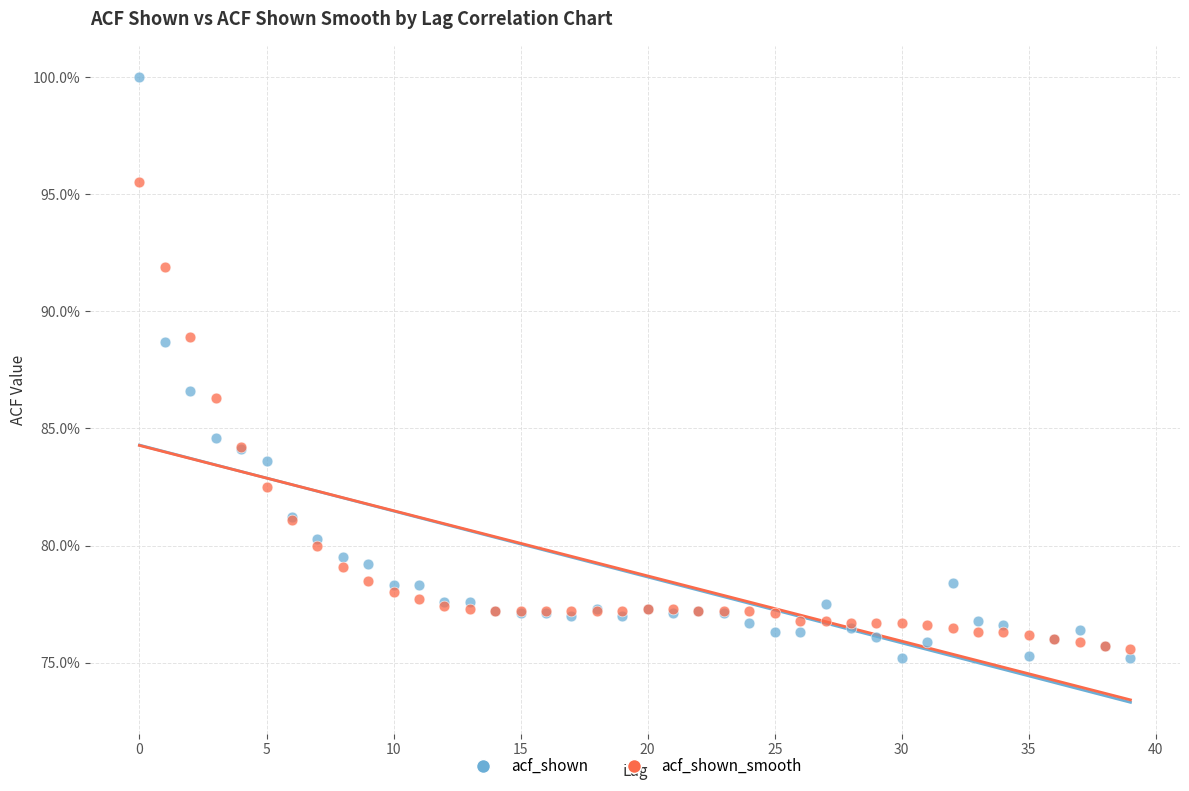

What are all the series names shown in the legend?

acf_shown, acf_shown_smooth